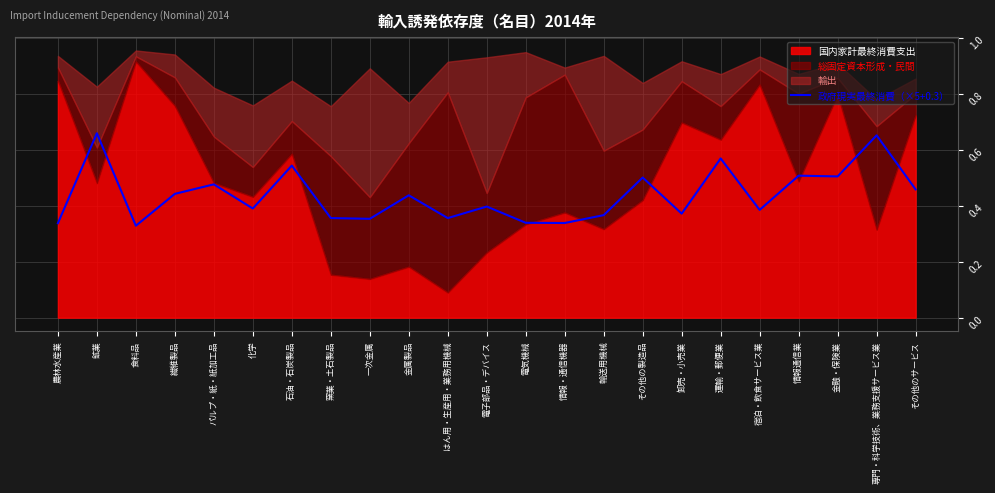

Reading left to right, what are all the values shown in this chart?

農林水産業=0.3	鉱業=0.7	食料品=0.3	繊維製品=0.4	パルプ・紙・紙加工品=0.5	化学=0.4	石油・石炭製品=0.5	窯業・土石製品=0.4	一次金属=0.4	金属製品=0.4	はん用・生産用・業務用機械=0.4	電子部品・デバイス=0.4	電気機械=0.3	情報・通信機器=0.3	輸送用機械=0.4	その他の製造品=0.5	卸売・小売業=0.4	運輸・郵便業=0.6	宿泊・飲食サービス業=0.4	情報通信業=0.5	金融・保険業=0.5	専門・科学技術、業務支援サービス業=0.7	その他のサービス=0.5